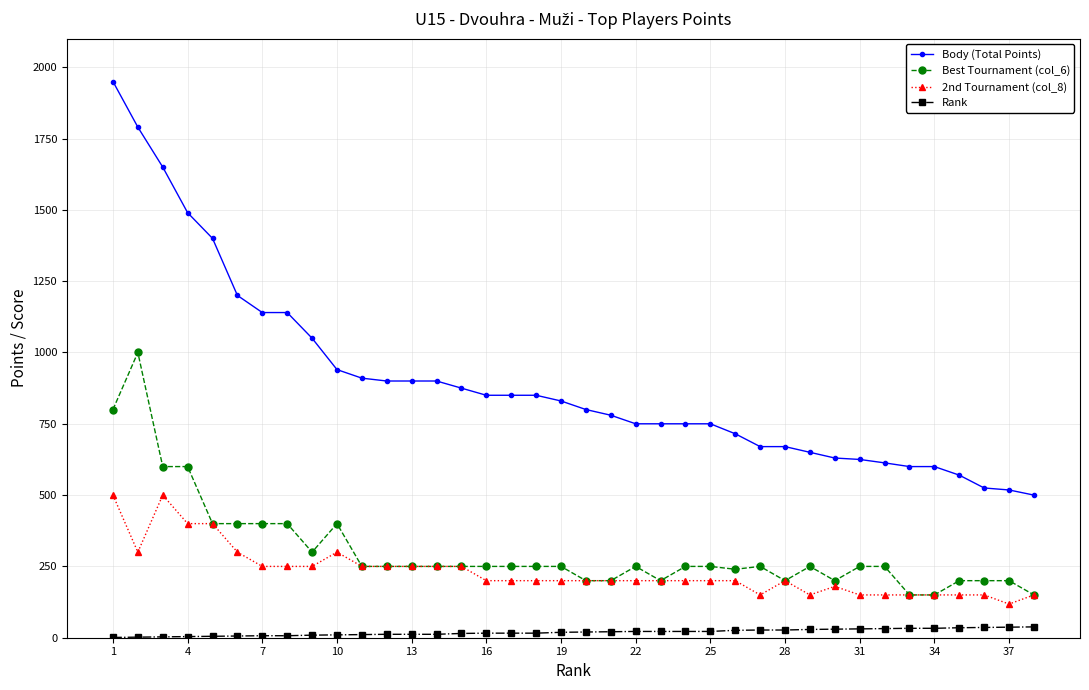

What is the lowest value of the Body (Total Points) series?

500